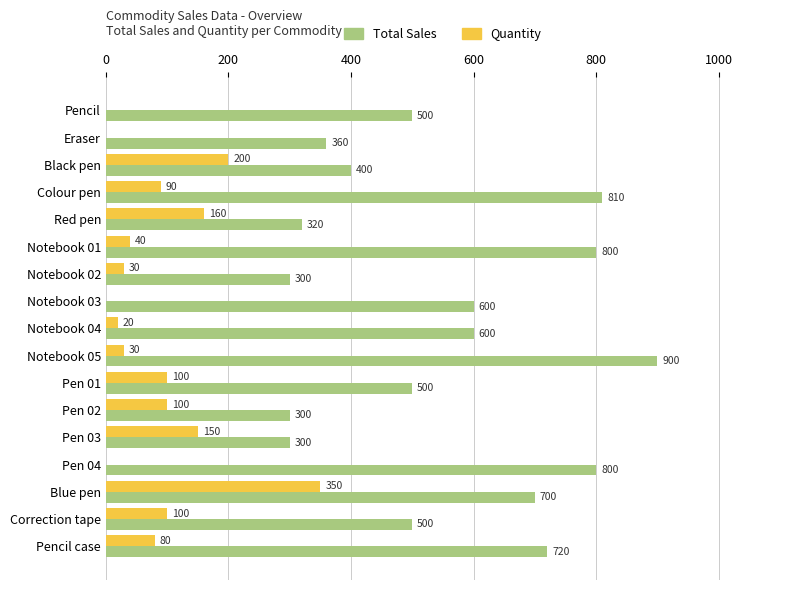

At which category is the sum across all series the highest?

Blue pen